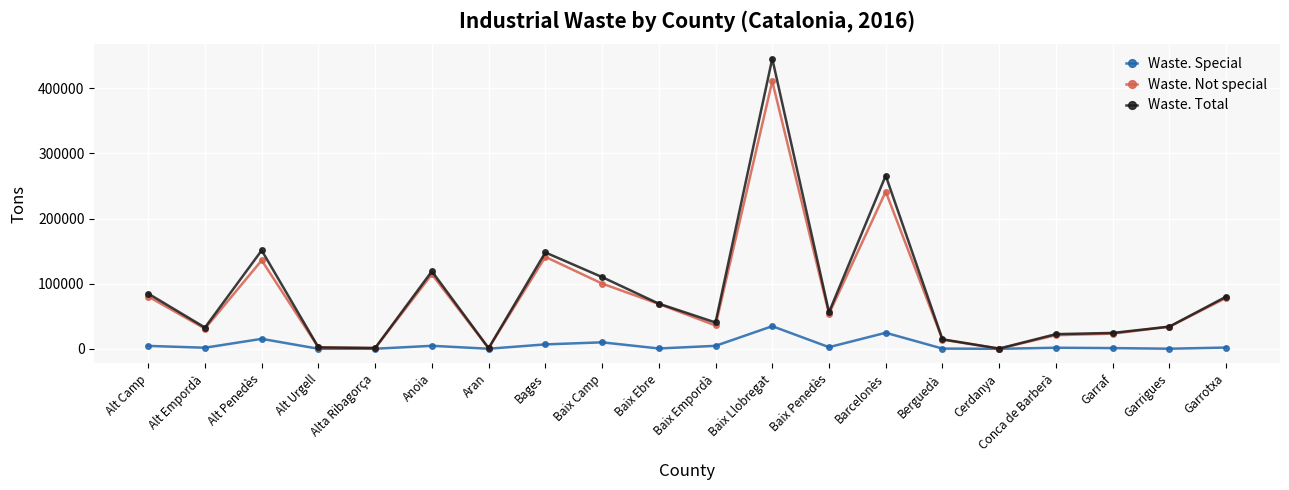

How many lines are shown in the chart?

3